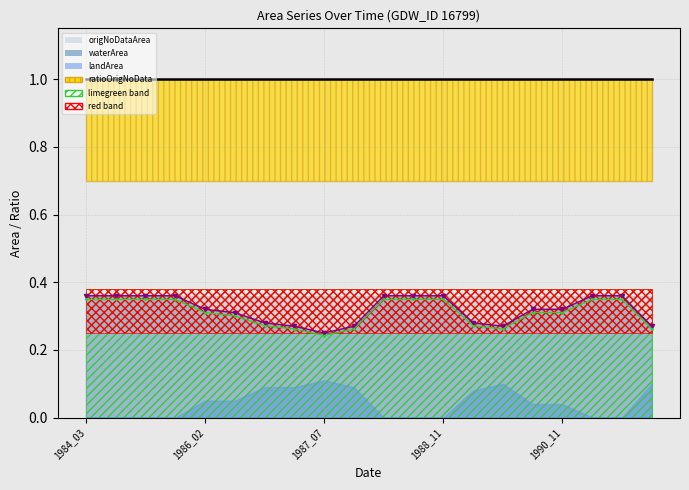

What is the greatest value displayed?

1.0